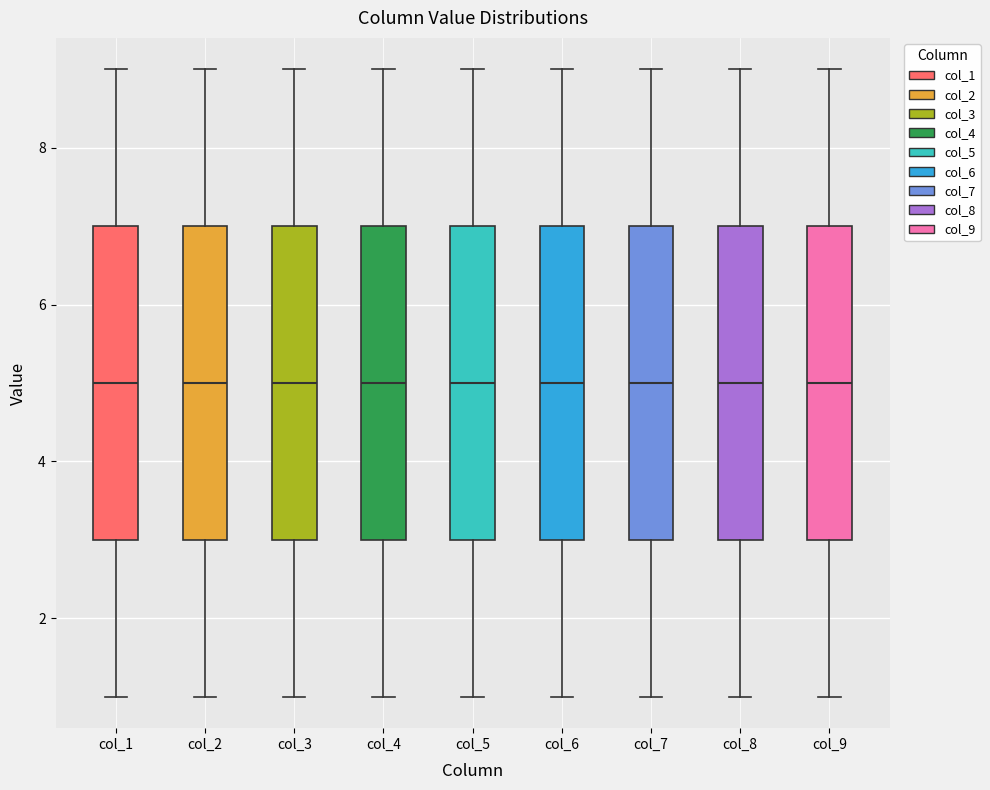

Reading left to right, read every box against the y-axis: the position of its median line, the range the box covers, and the ends of its whiskers. The values are not printed on the chart, so give them approximately, as read against the axis.

col_1: median 5, box 3 to 7, whiskers 1 to 9
col_2: median 5, box 3 to 7, whiskers 1 to 9
col_3: median 5, box 3 to 7, whiskers 1 to 9
col_4: median 5, box 3 to 7, whiskers 1 to 9
col_5: median 5, box 3 to 7, whiskers 1 to 9
col_6: median 5, box 3 to 7, whiskers 1 to 9
col_7: median 5, box 3 to 7, whiskers 1 to 9
col_8: median 5, box 3 to 7, whiskers 1 to 9
col_9: median 5, box 3 to 7, whiskers 1 to 9